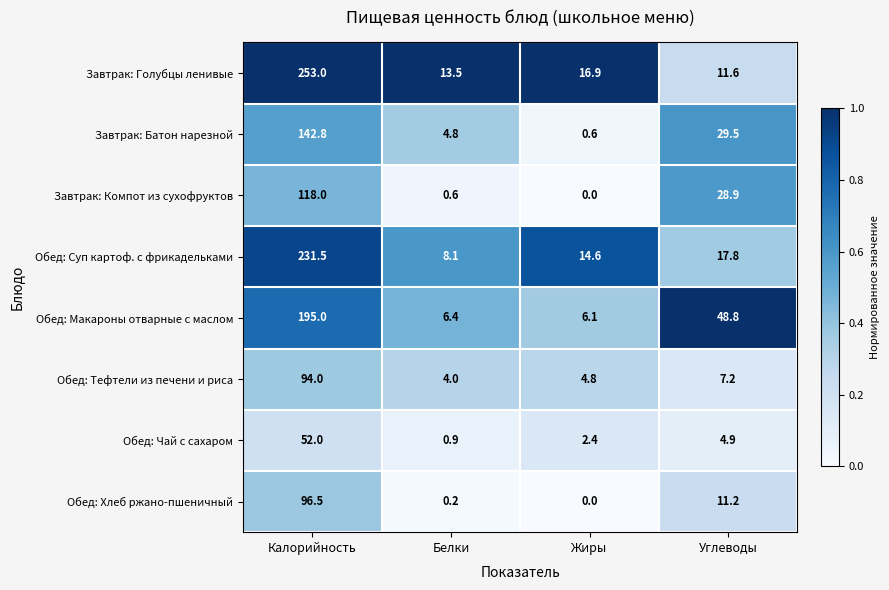

Rank the series by their maximum value, from lowest to highest.

Обед: Чай с сахаром, Обед: Тефтели из печени и риса, Обед: Хлеб ржано-пшеничный, Завтрак: Компот из сухофруктов, Завтрак: Батон нарезной, Обед: Макароны отварные с маслом, Обед: Суп картоф. с фрикадельками, Завтрак: Голубцы ленивые